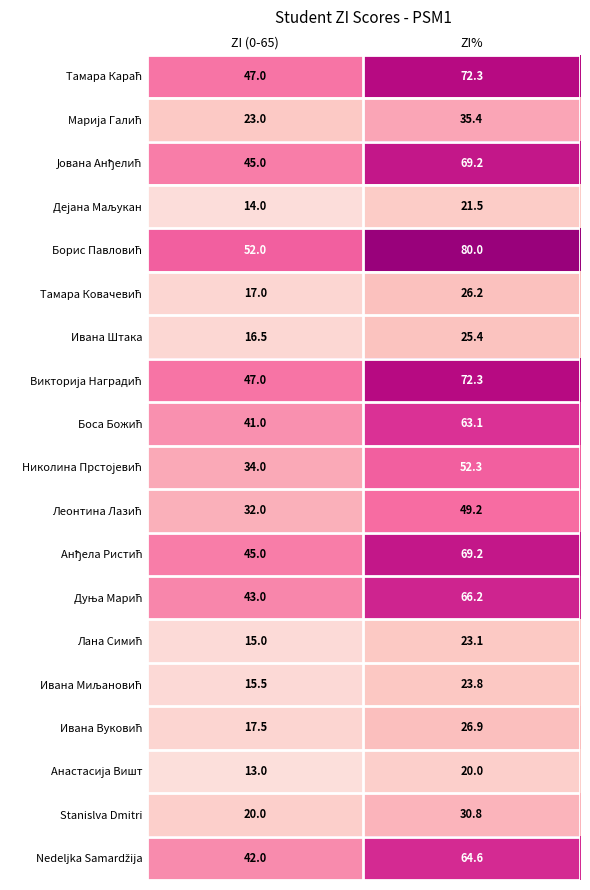

What is the spread (max minus min) of values at ZI (0-65)?

39.0